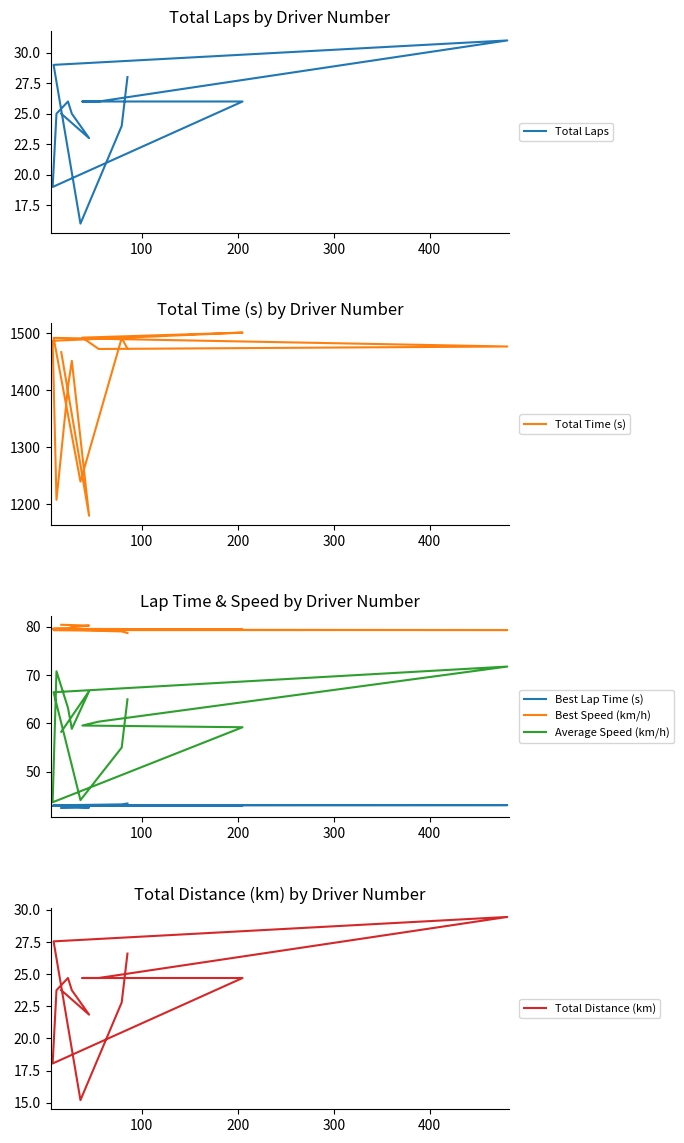

How many interior local valleys does the Total Laps series have?

3